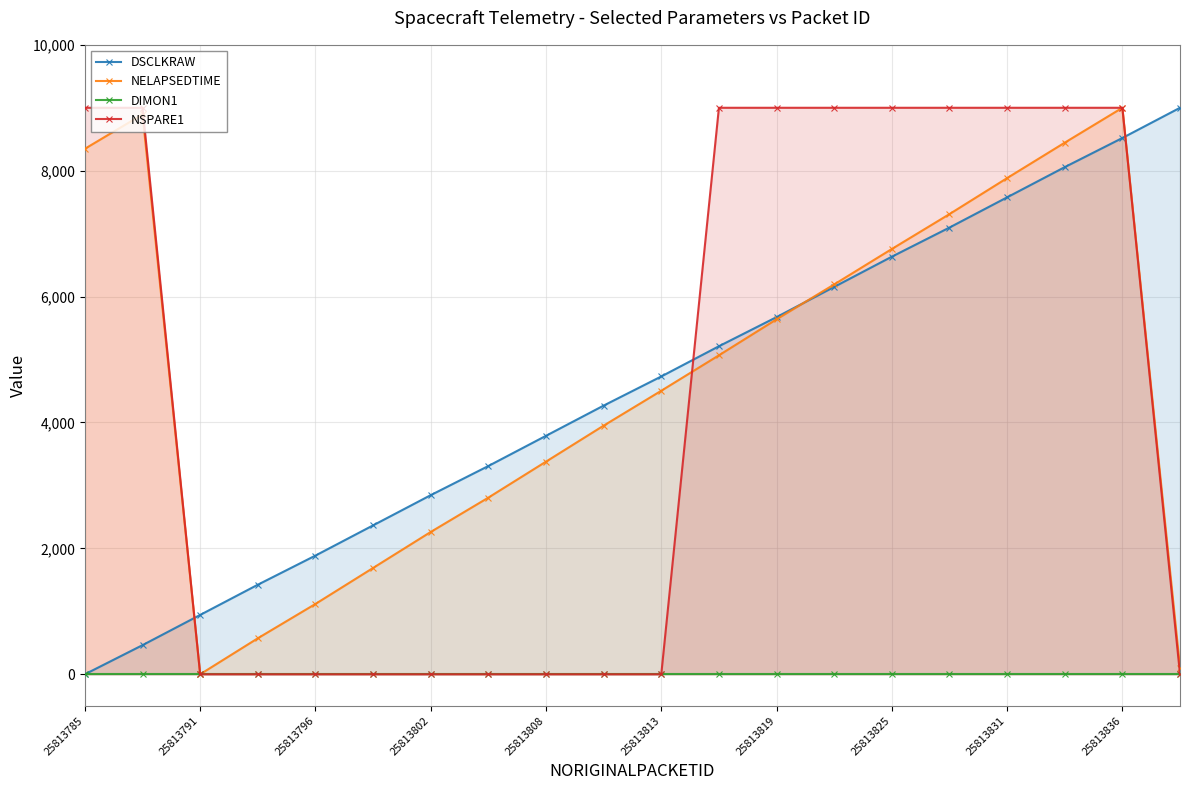

True or false: NELAPSEDTIME has more than 1 interior local peaks.

True